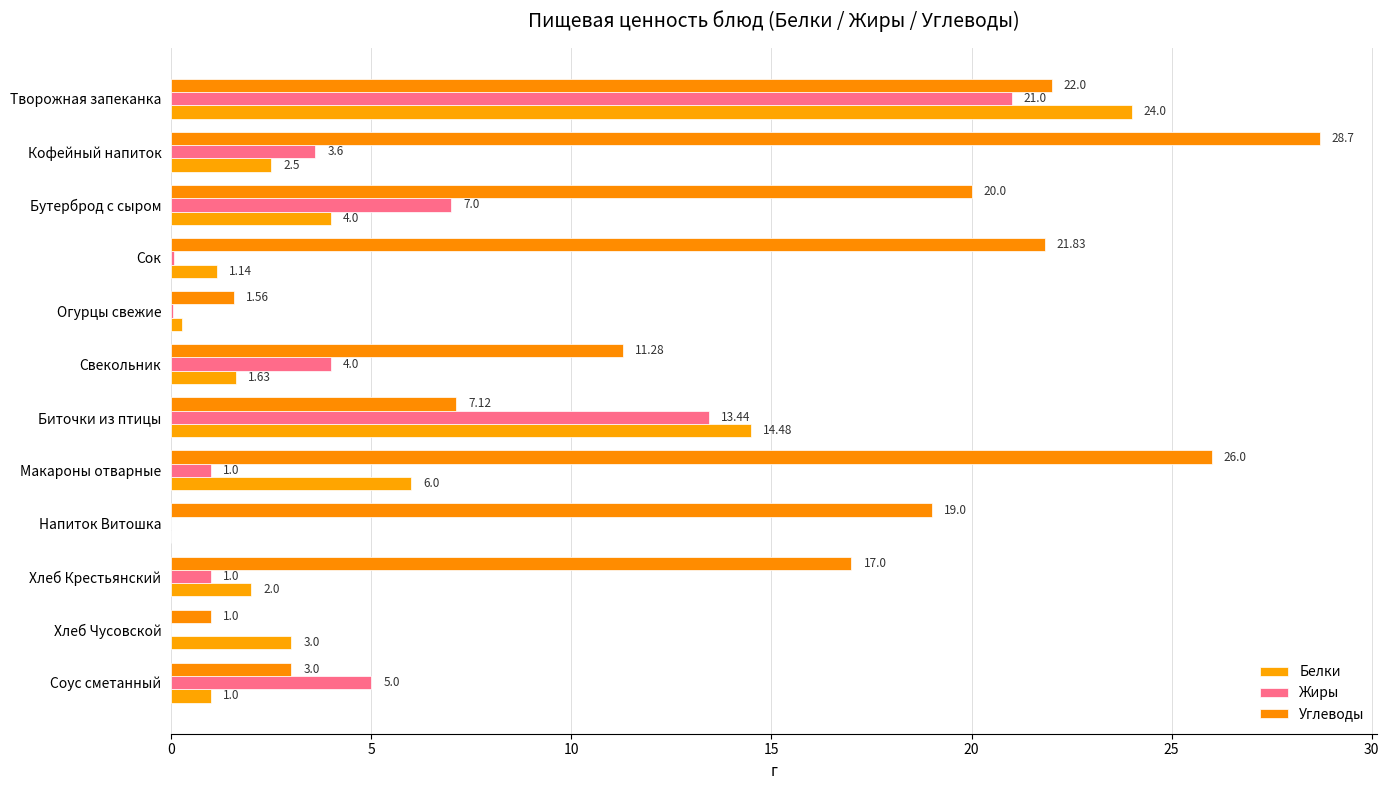

List the series in order of their peak value, lowest first.

Жиры, Белки, Углеводы